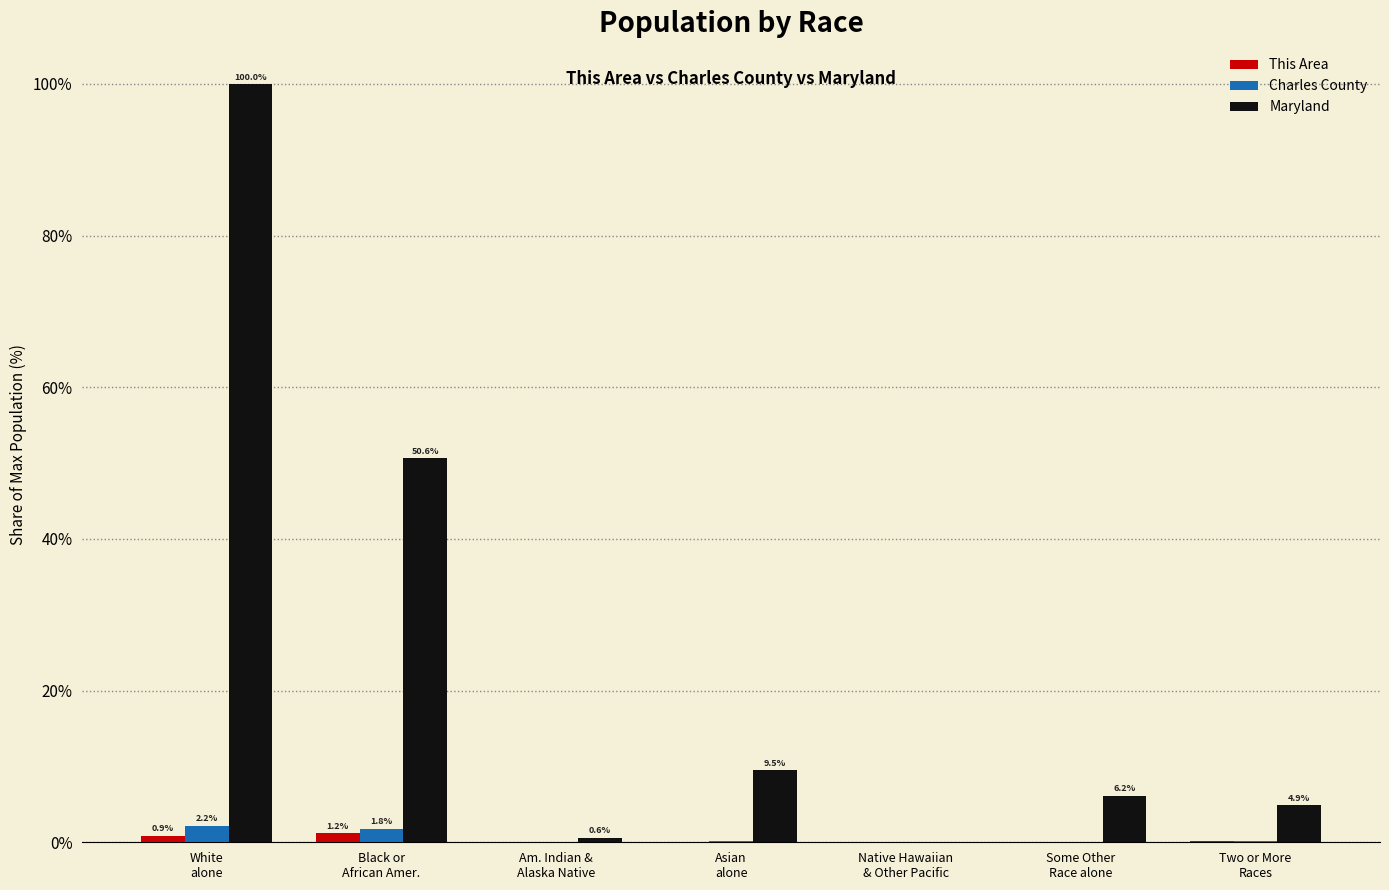

How many data points does each series have?

7